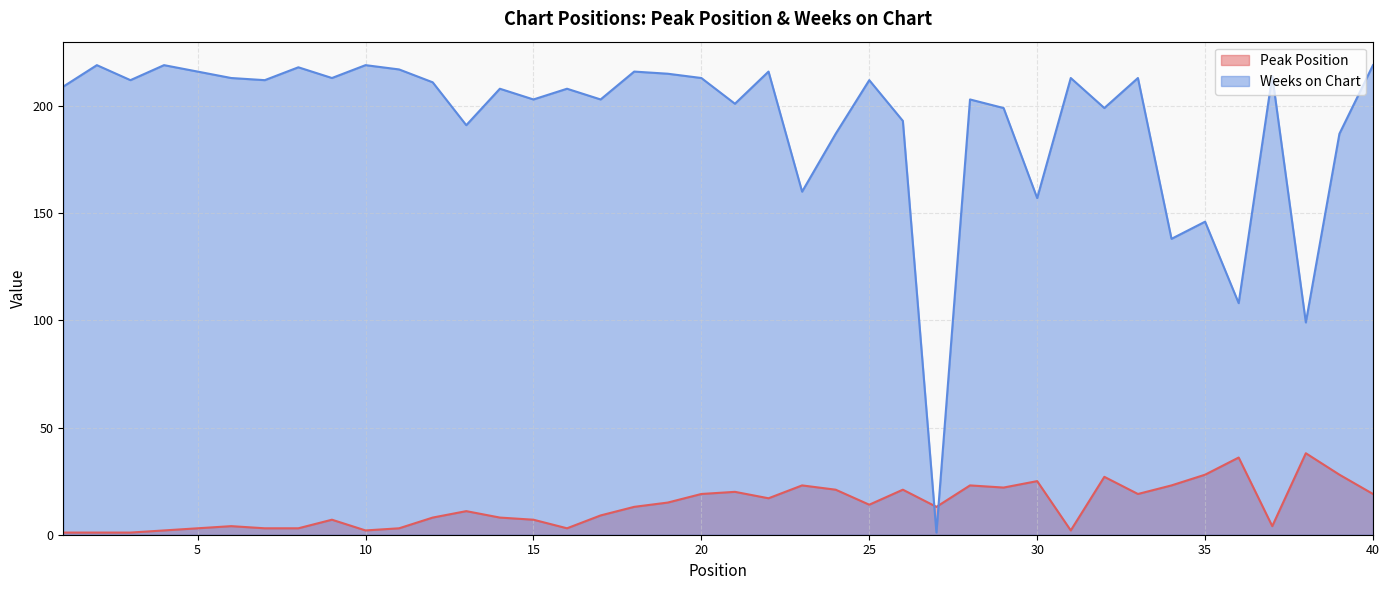

After their last crossing, which series has the higher values: Peak Position or Weeks on Chart?

Weeks on Chart